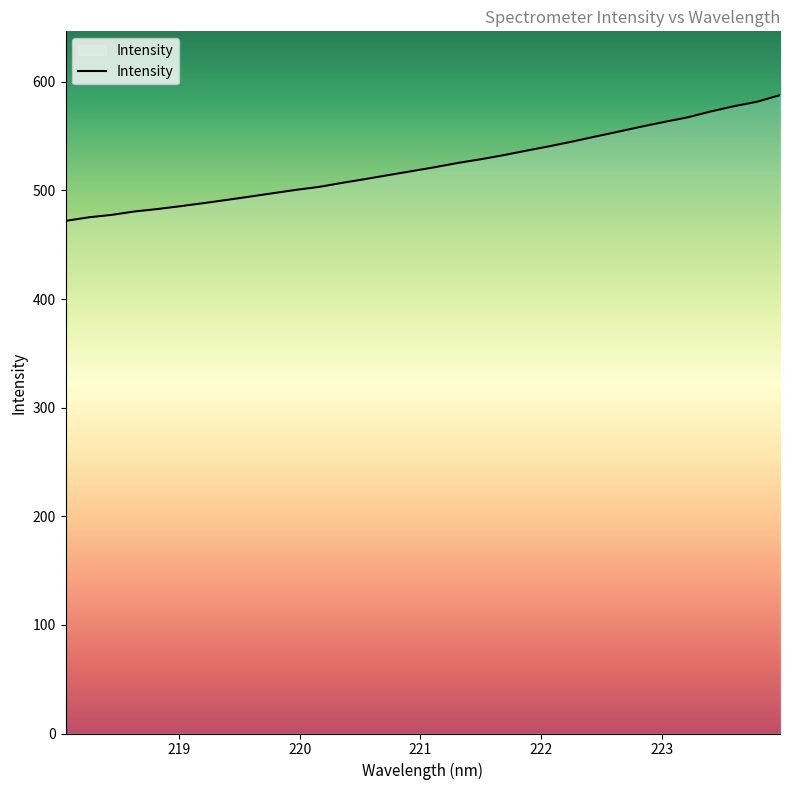

What is the greatest value displayed?

587.7